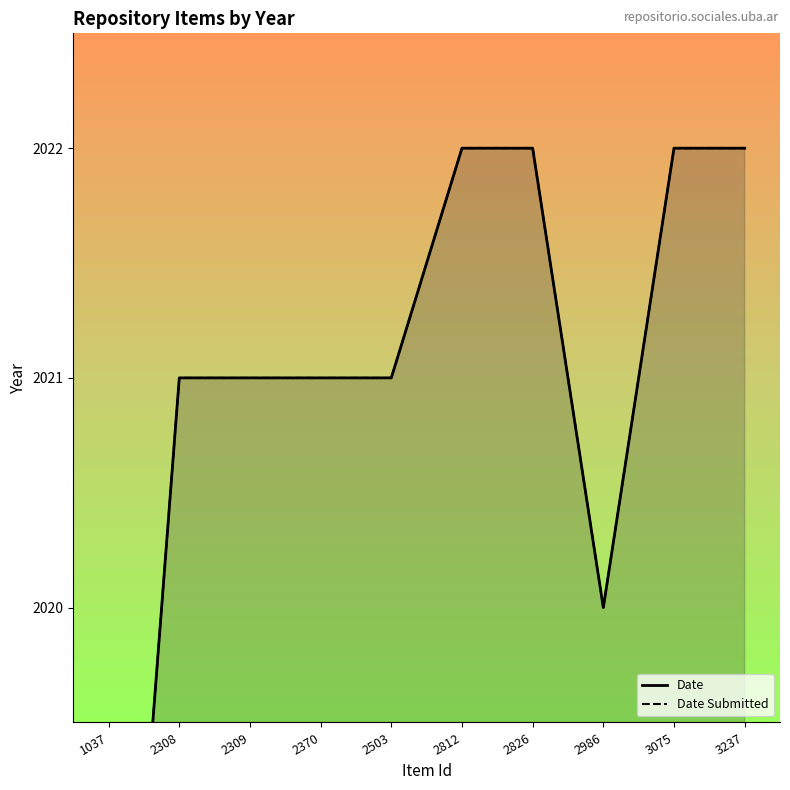

Between 2309 and 2503, which is larger?

2309